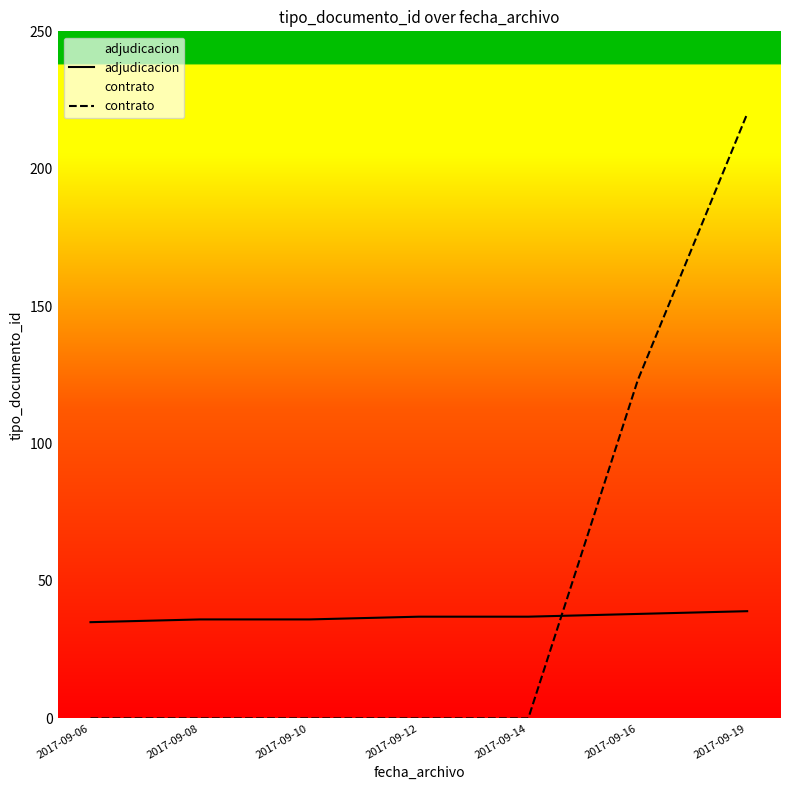

Does the chart display data point markers on the line(s)?

No